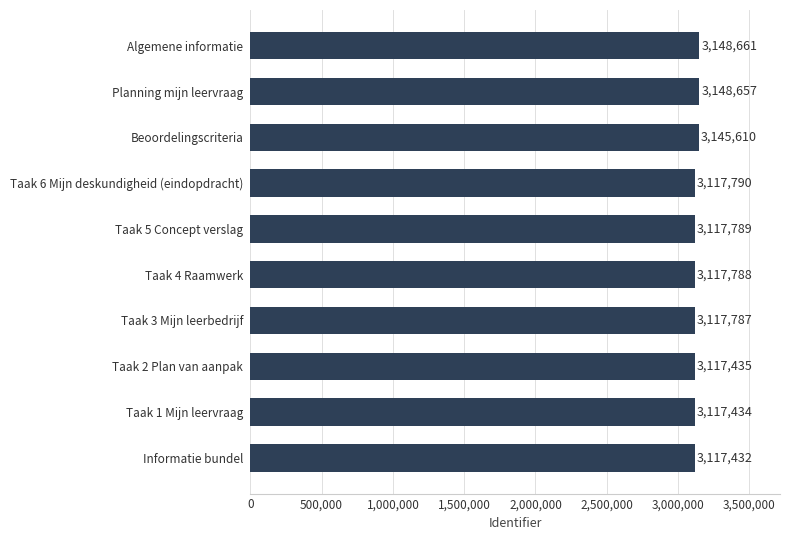

What is the difference between the values at Taak 6 Mijn deskundigheid (eindopdracht) and Informatie bundel?

358